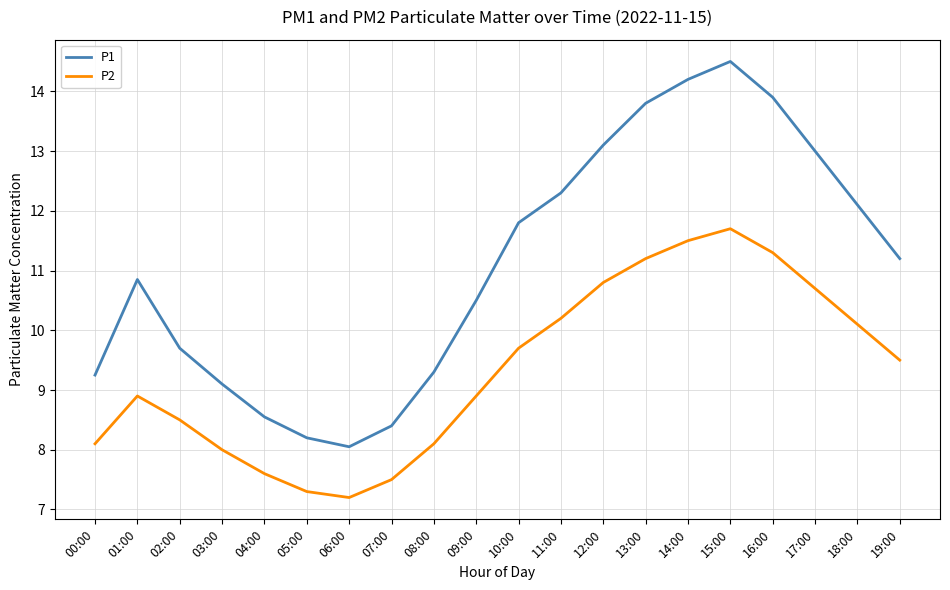

True or false: P2 has a value of 3.3 at 01:00.

False